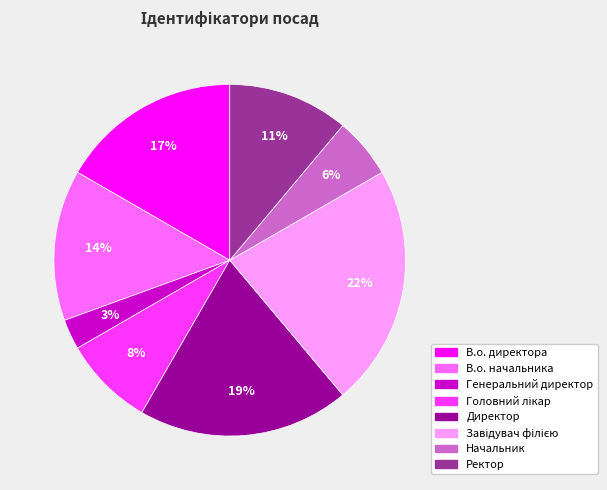

Is Начальник the majority of the pie?

No